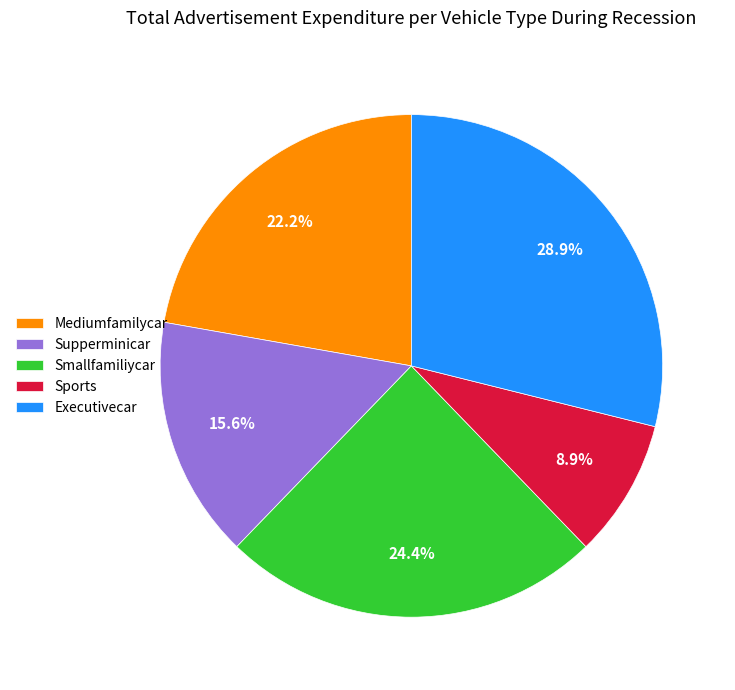

To the nearest percent, what is the average slice percentage?

20%